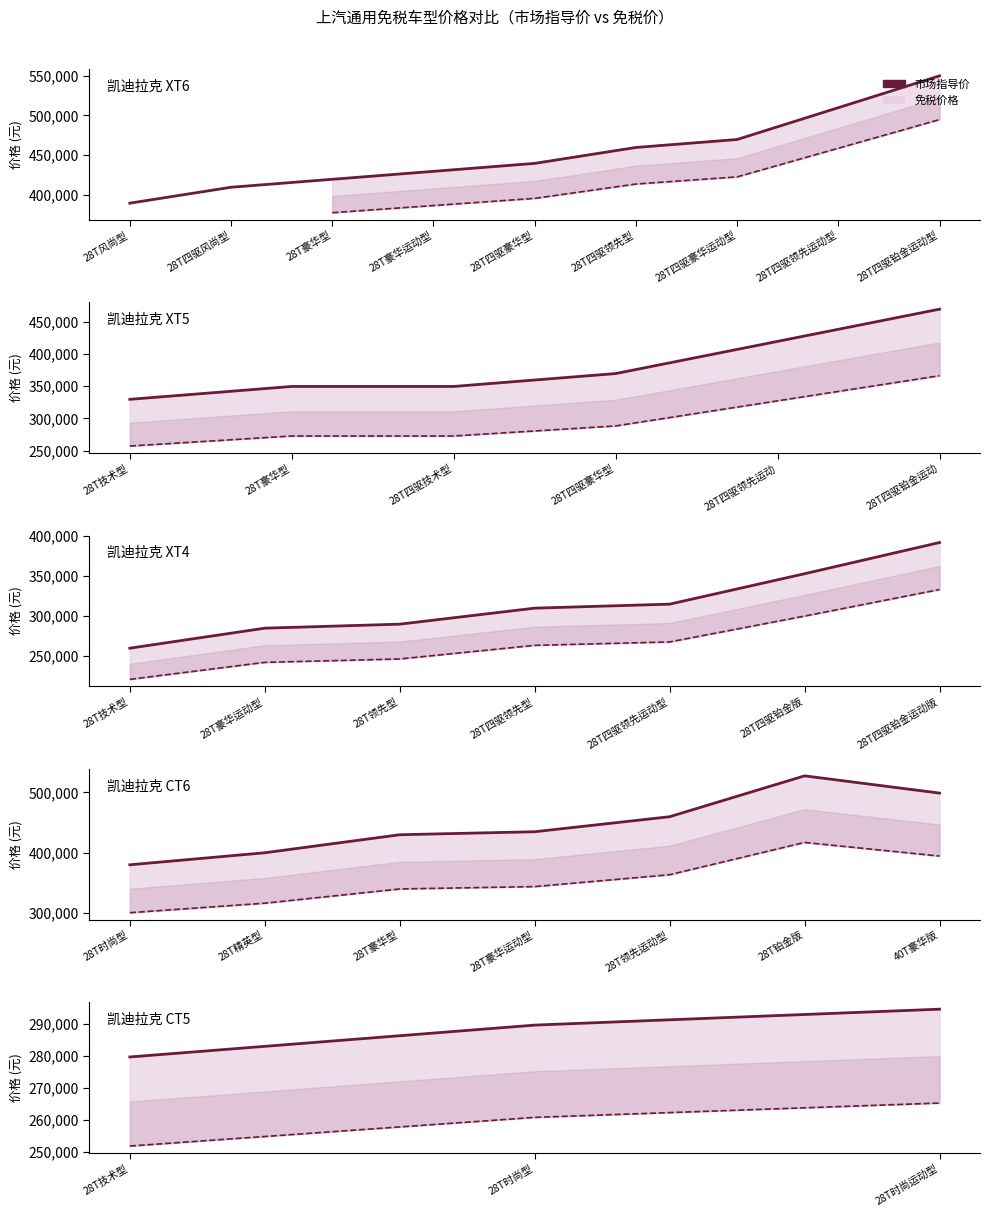

At which category is the sum across all series the highest?

28T时尚运动型